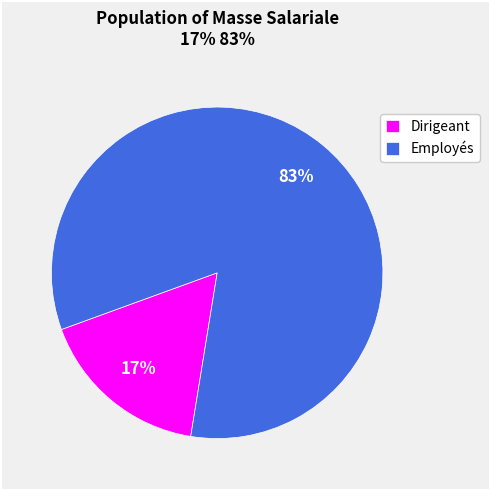

Combined, do Employés and Dirigeant account for over 50%?

Yes